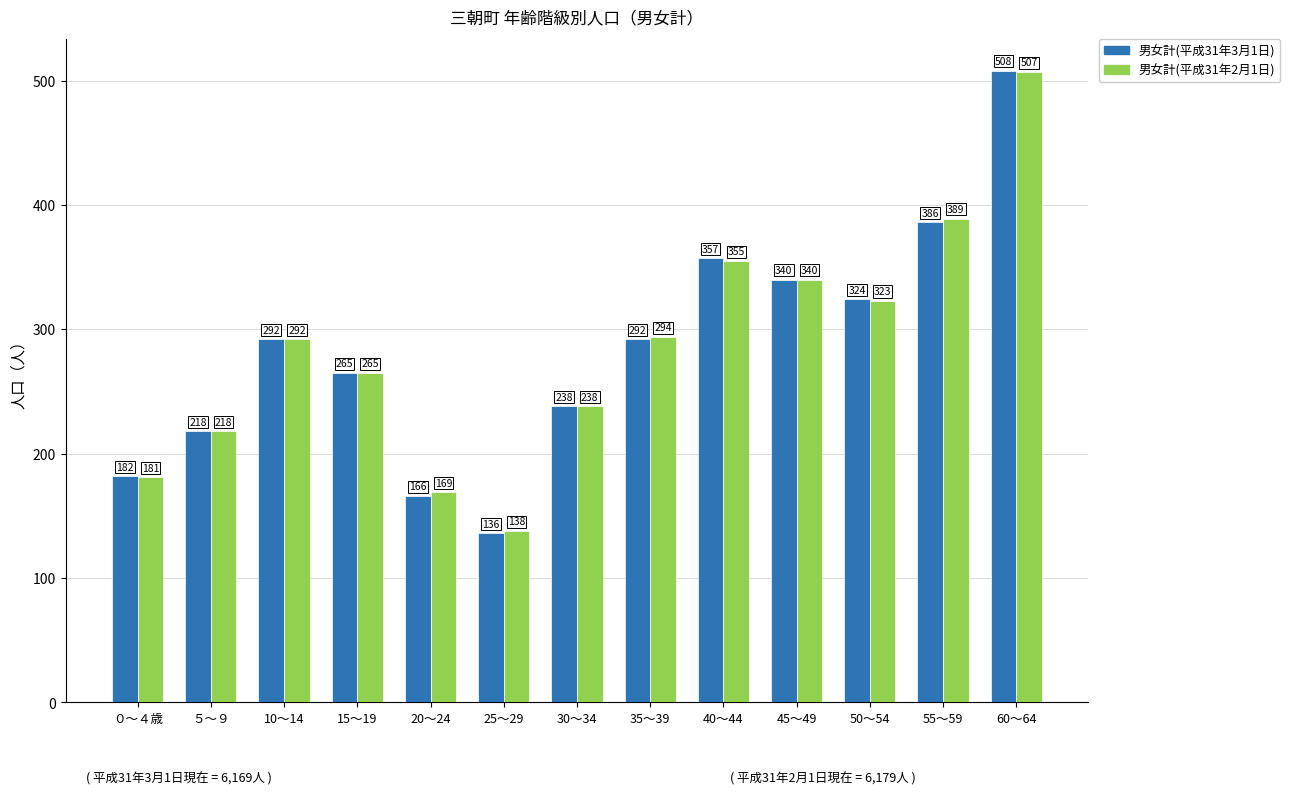

True or false: 男女計(平成31年3月1日) has a value of 218 at ５～９.

True